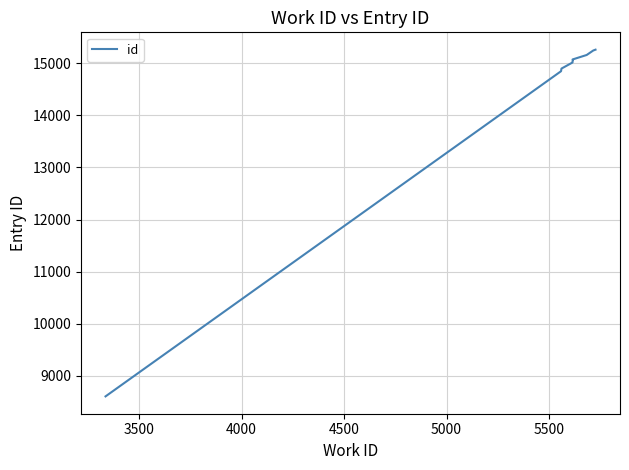

True or false: the data has more than 0 interior local peaks.

False